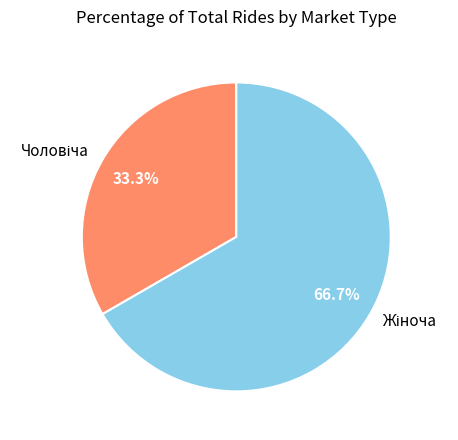

Is there any slice that represents more than half of the pie?

Yes